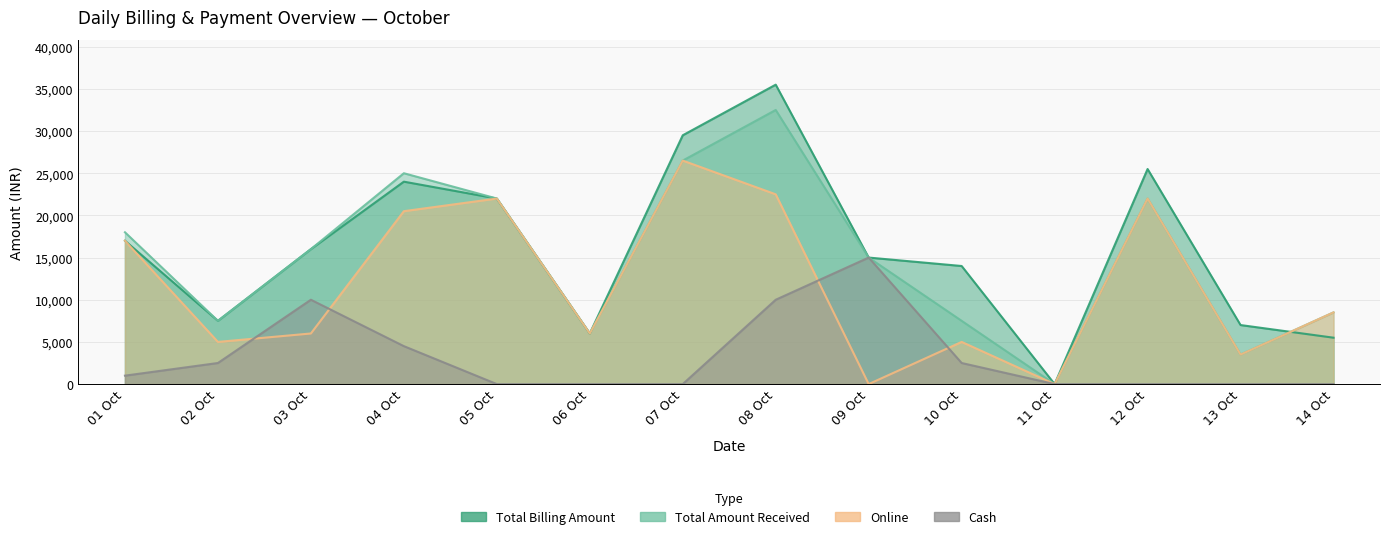

What is the sum of the Total Amount Received values at 08 Oct and 13 Oct?

36000